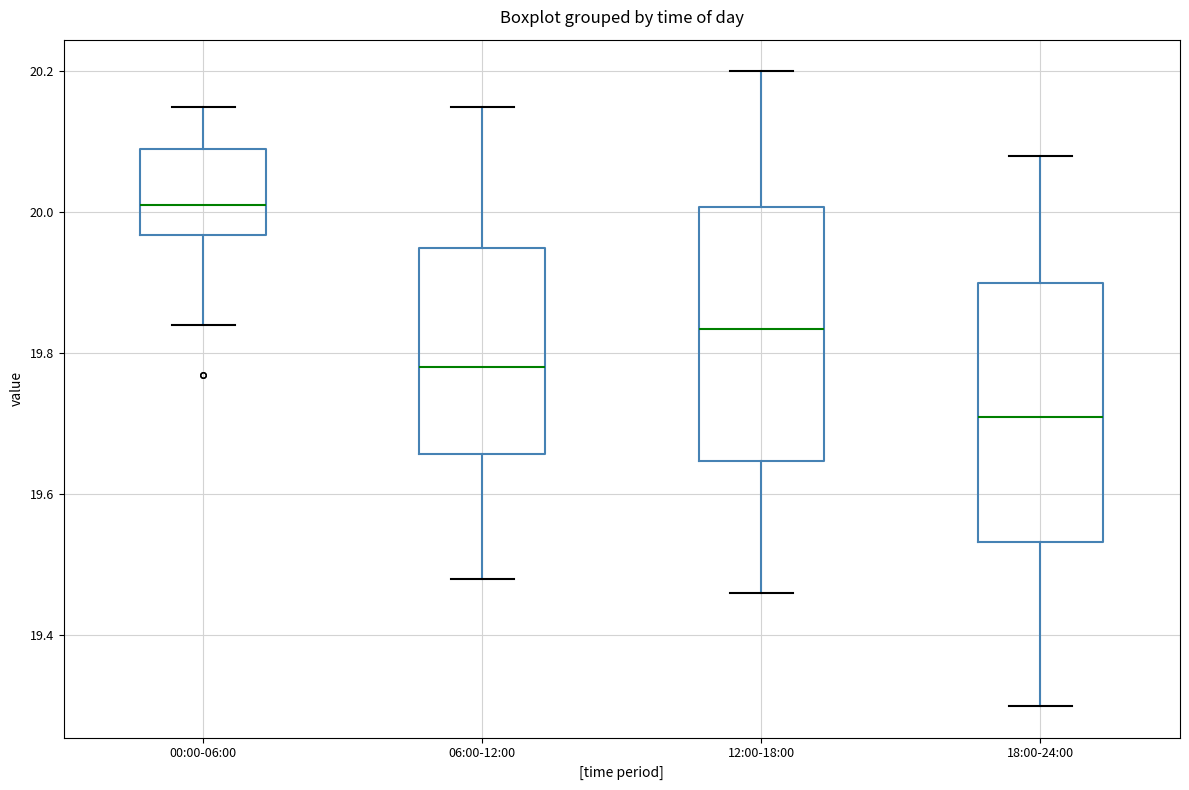

Which box has the highest median line?

00:00-06:00